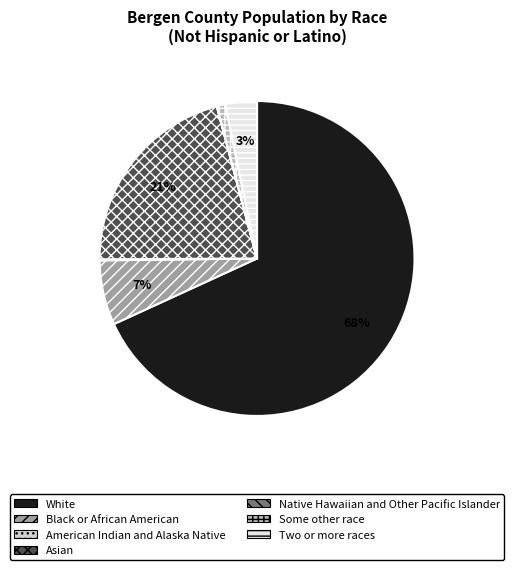

Do Black or African American and Some other race together represent more than half of the pie?

No